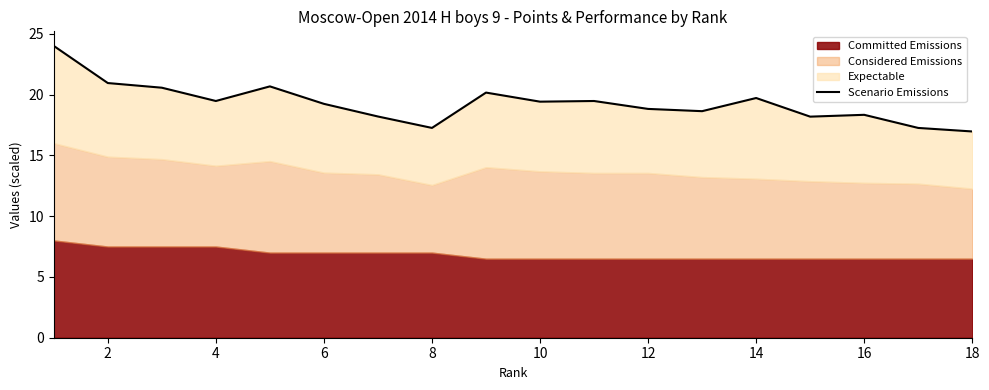

True or false: the data shows 28.2 at 18.

False